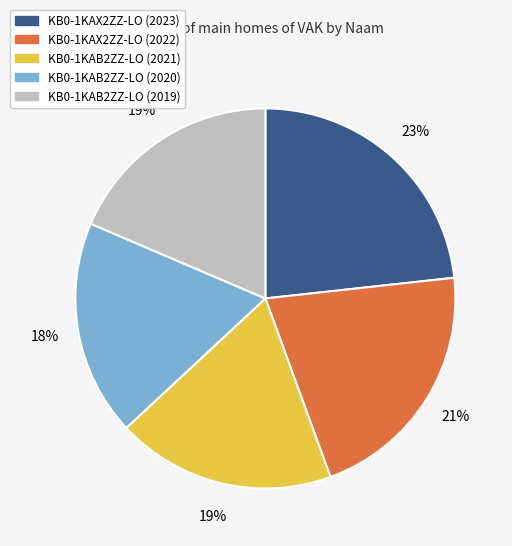

Is KB0-1KAB2ZZ-LO (2021) the majority of the pie?

No